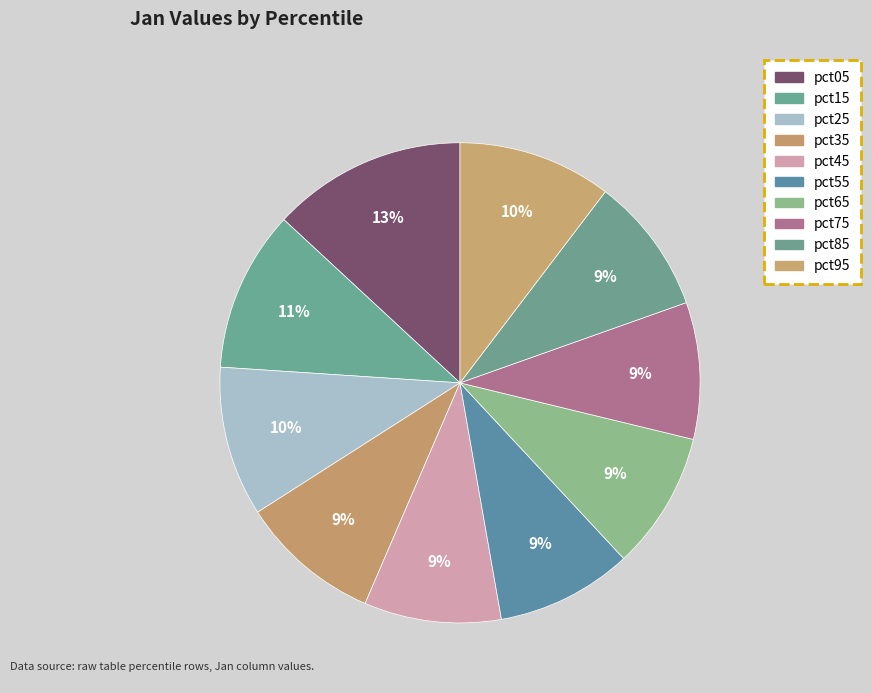

Count the number of slices in the pie.

10